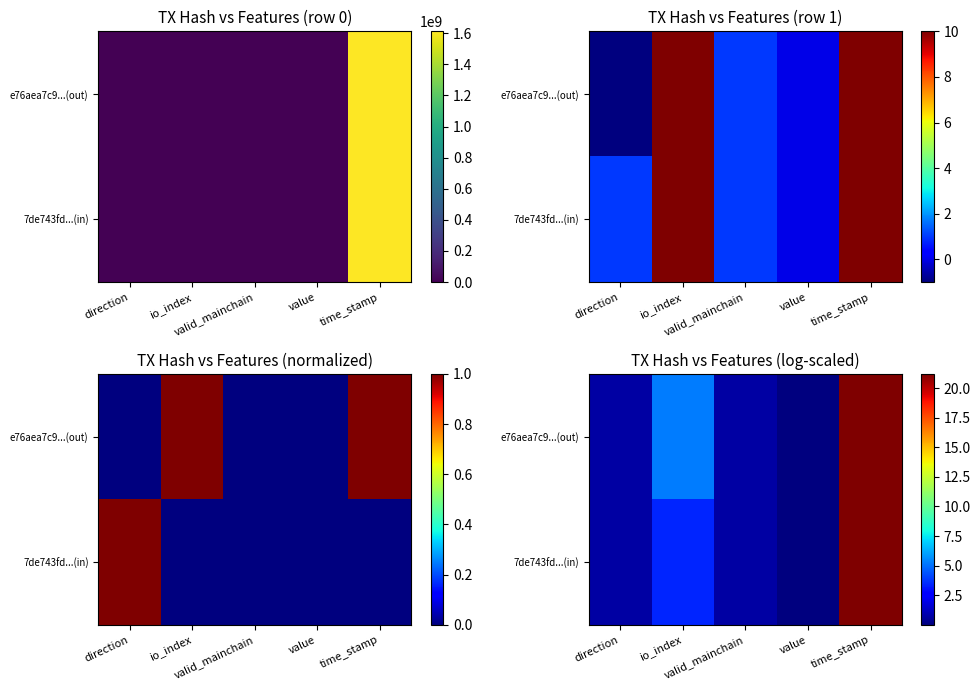

What is the sum of all 7de743fd...(in) values?

26.1